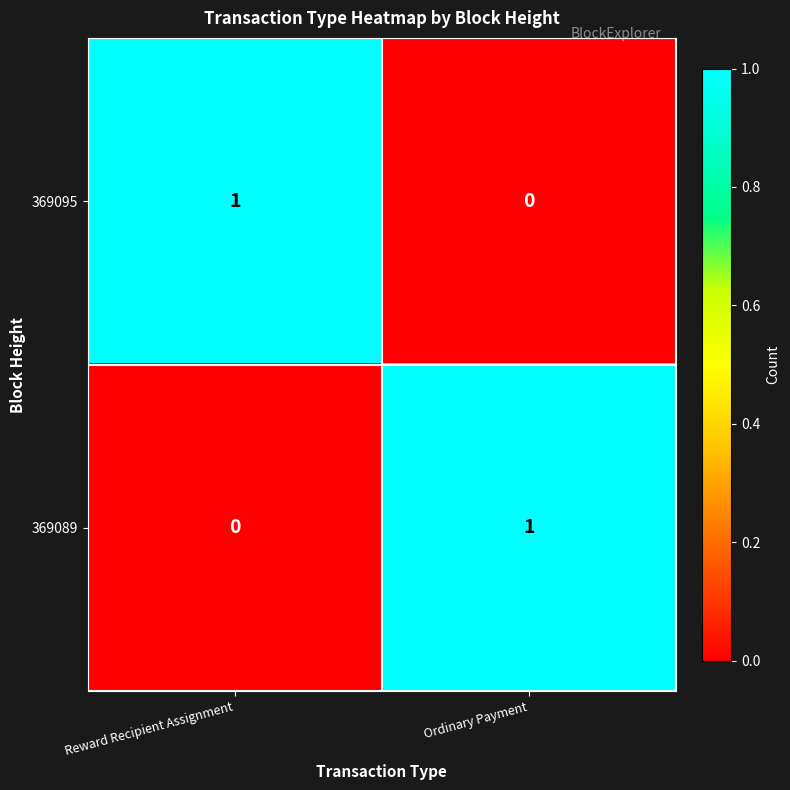

Reading left to right, what are all the values shown in this chart?

369095: 1	0
369089: 0	1